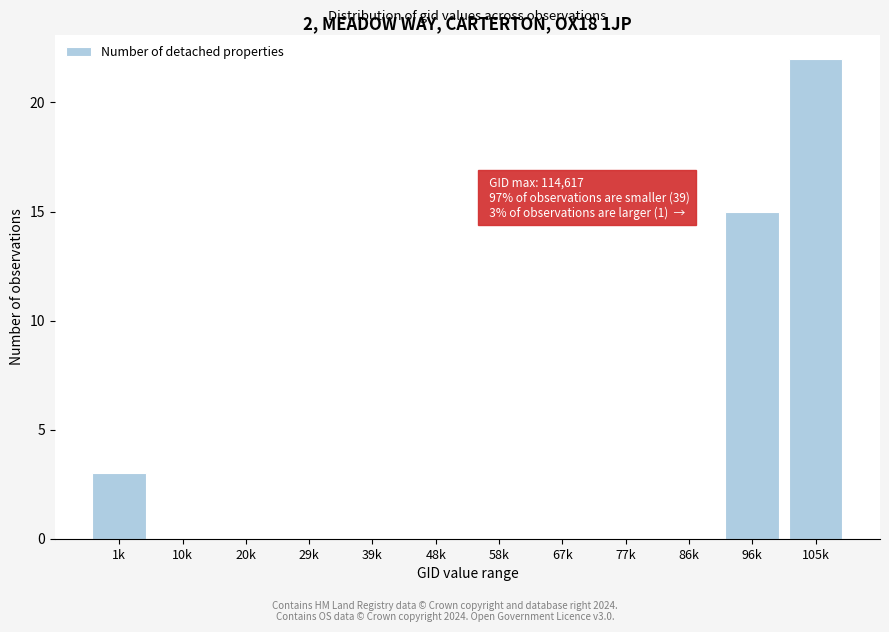

Reading right to left, extract all data points from this chart.

105k=22	96k=15	86k=0	77k=0	67k=0	58k=0	48k=0	39k=0	29k=0	20k=0	10k=0	1k=3